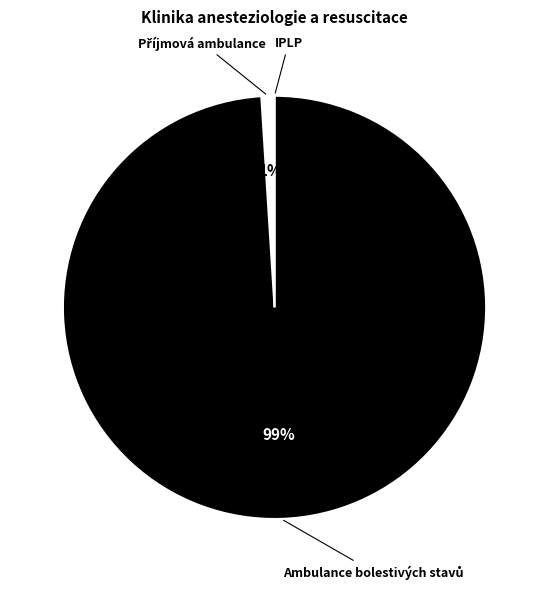

Does any single category account for the majority?

Yes